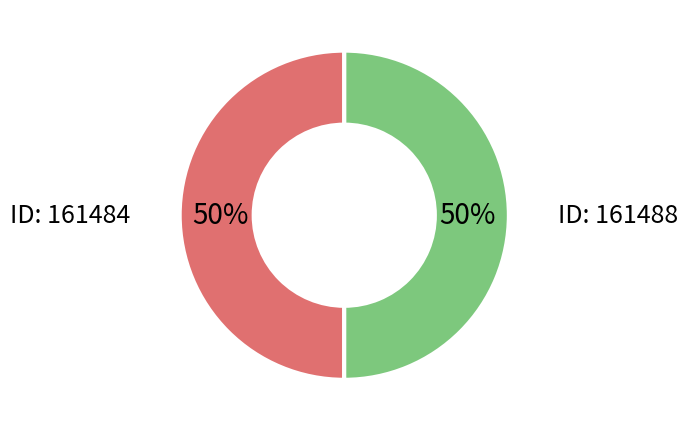

How many segments does this pie chart have?

2